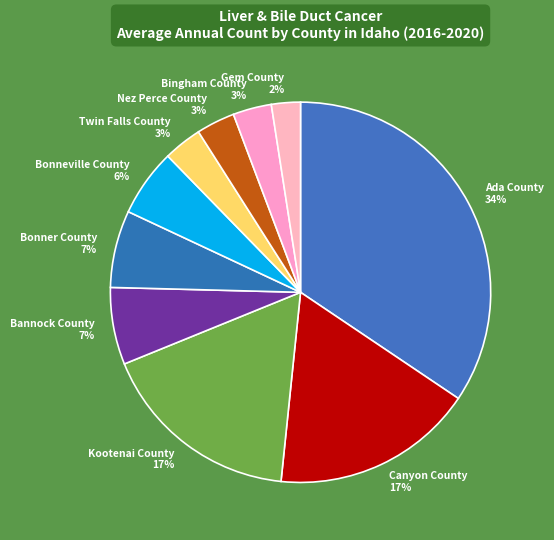

To the nearest percent, what percentage of the pie is Bingham County?

3%